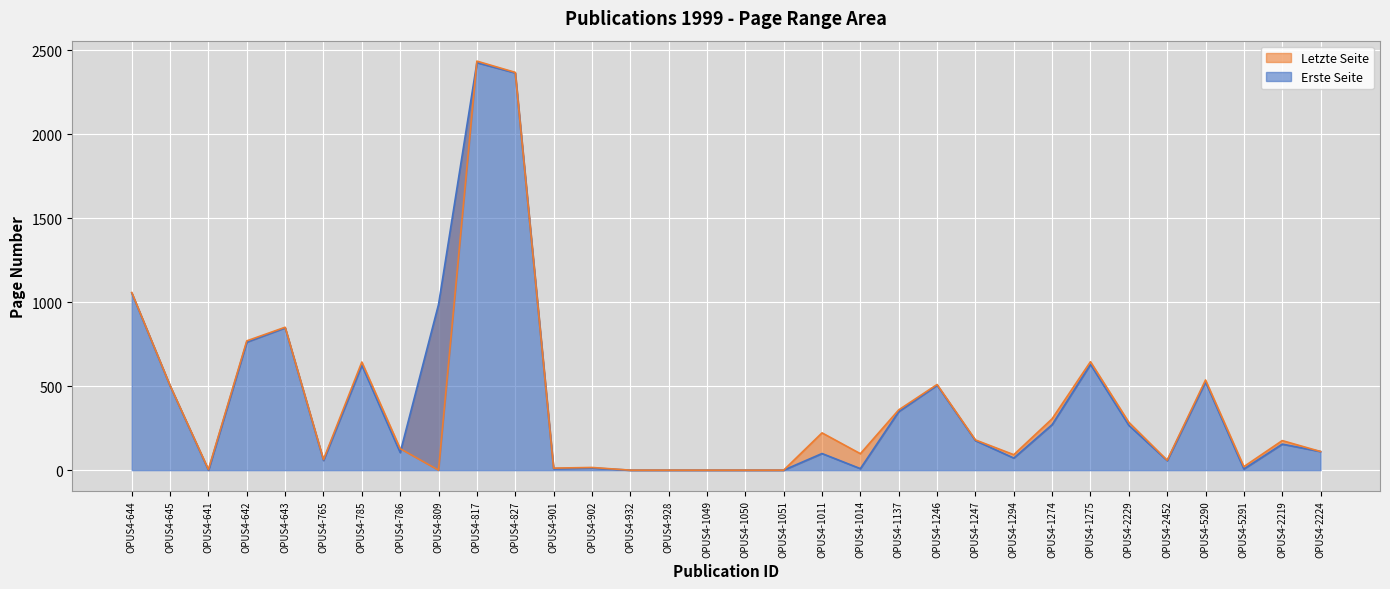

At which category is the sum across all series the highest?

OPUS4-817